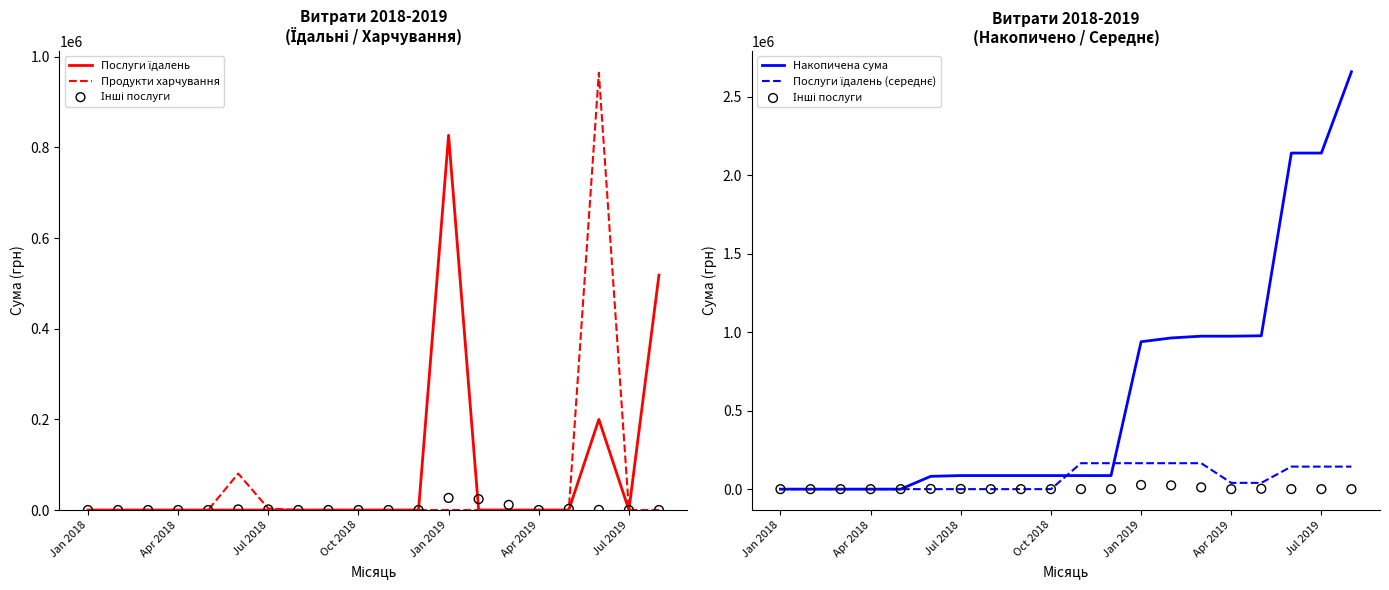

At which category is the sum across all series the highest?

17